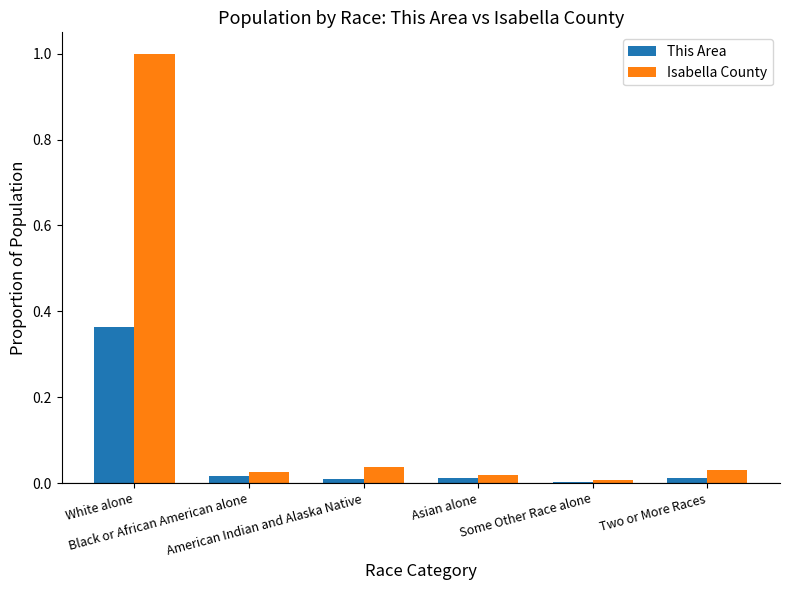

What are all the series names shown in the legend?

This Area, Isabella County